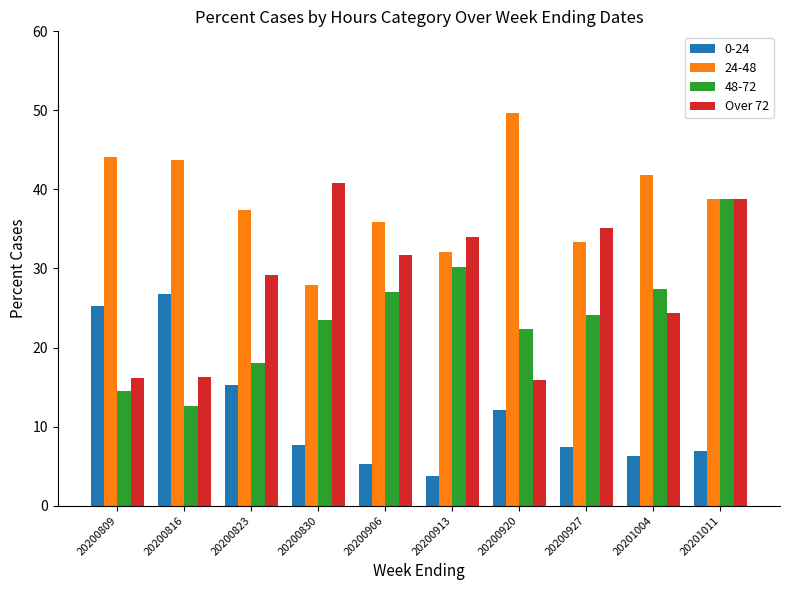

True or false: 24-48 has a value of 33.3 at 20200927.

True